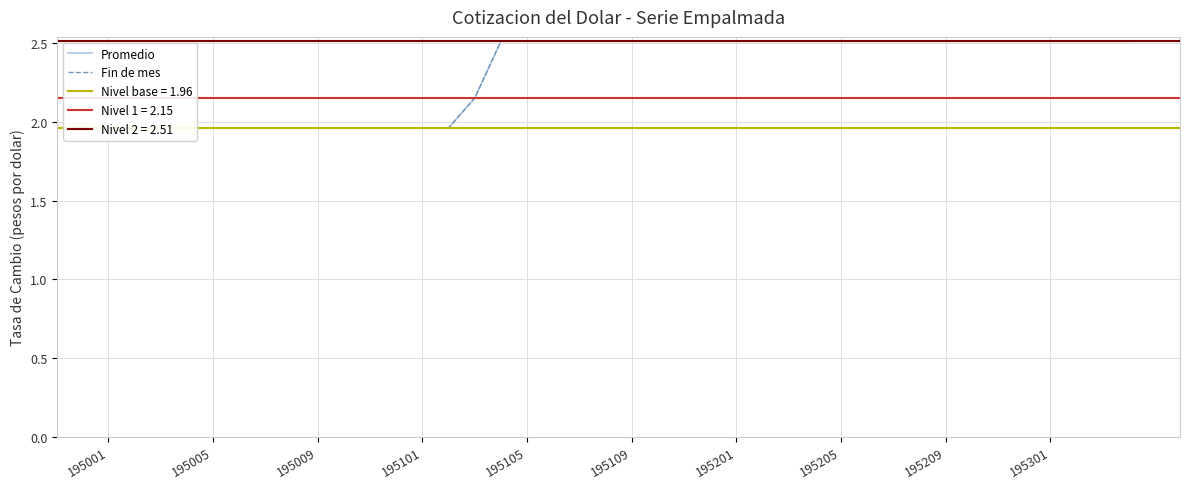

The Promedio series shows 0.5 at 35. True or false?

False